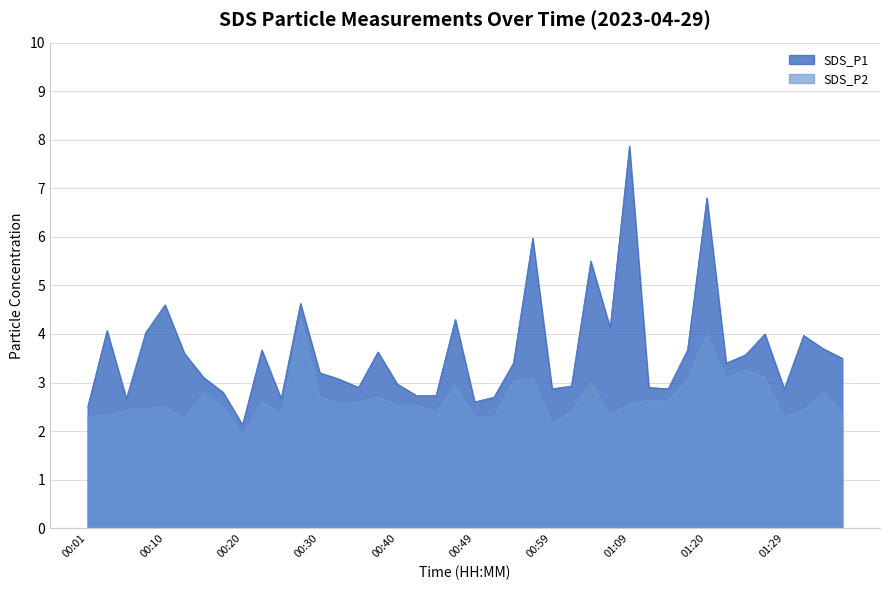

True or false: SDS_P2 and SDS_P1 intersect in this chart.

False